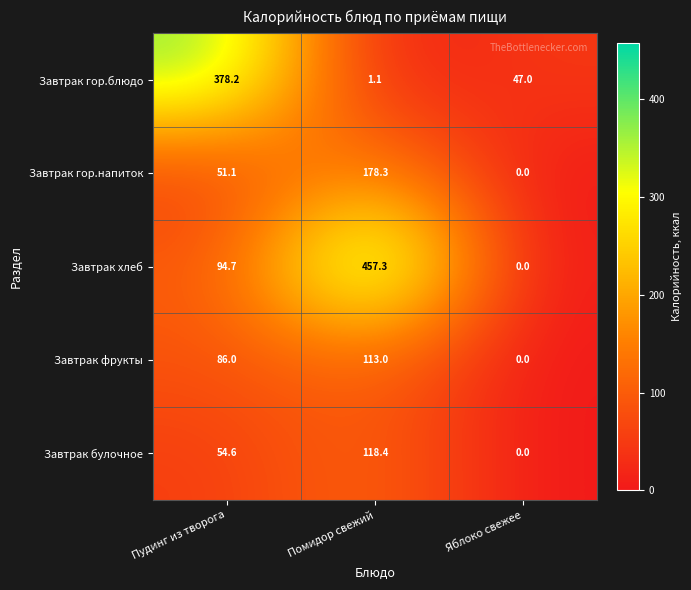

Which series has the widest spread of values?

Завтрак хлеб